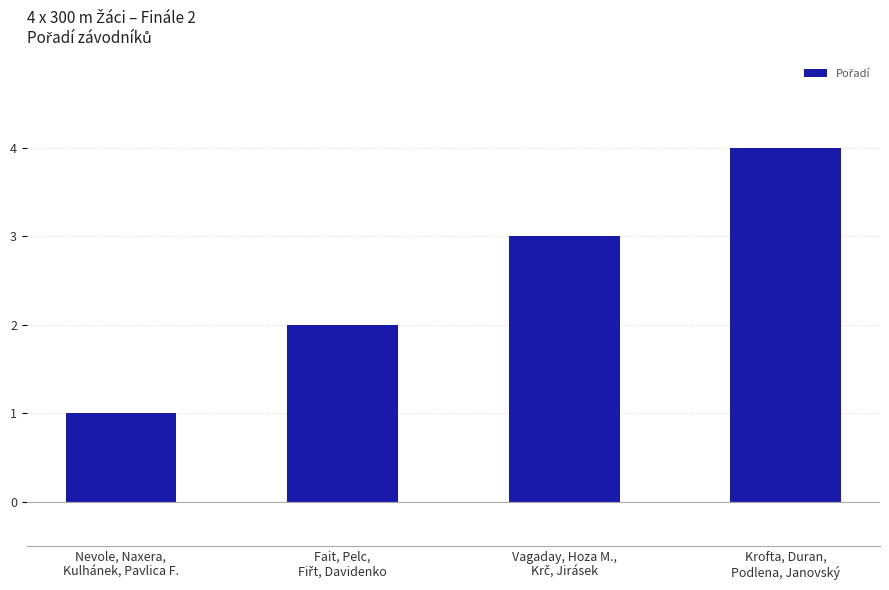

How many categories are shown in the chart?

4